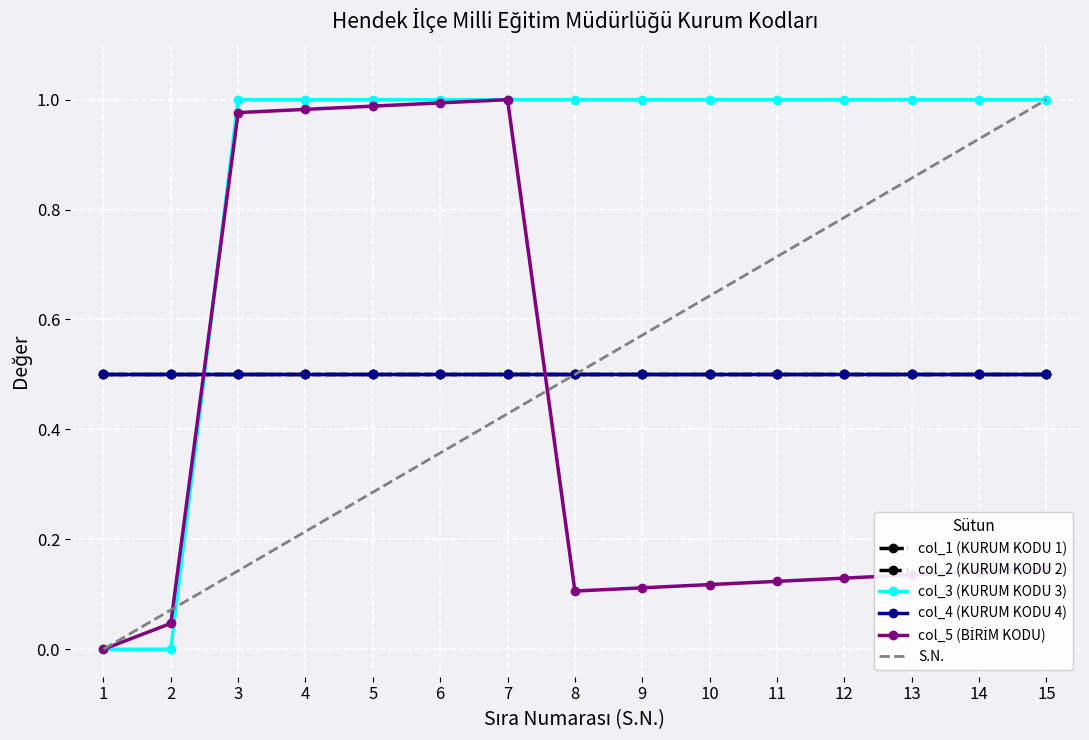

How many categories are shown in the chart?

15